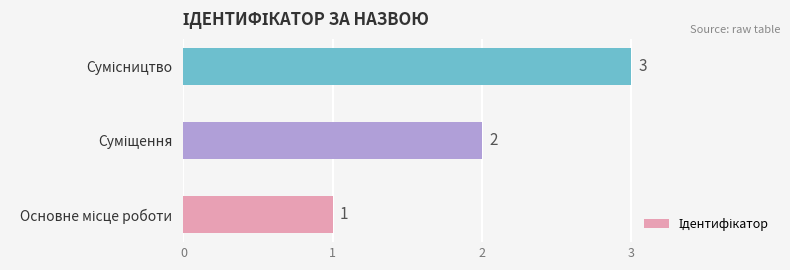

How many bars are there in total?

3